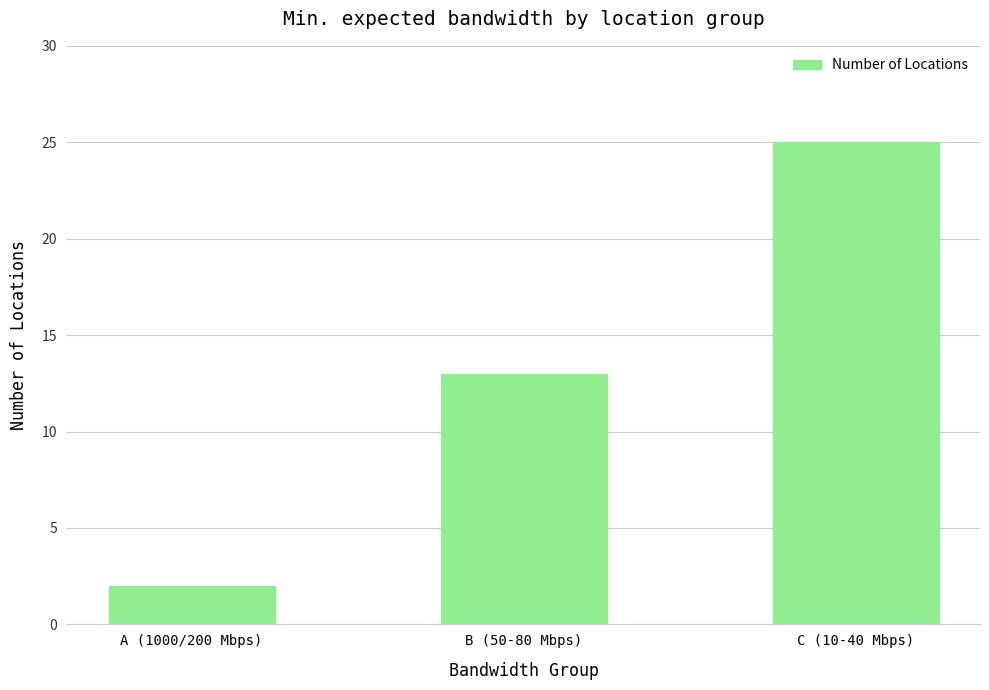

Where is the data nearest to the value 13?

B (50-80 Mbps)